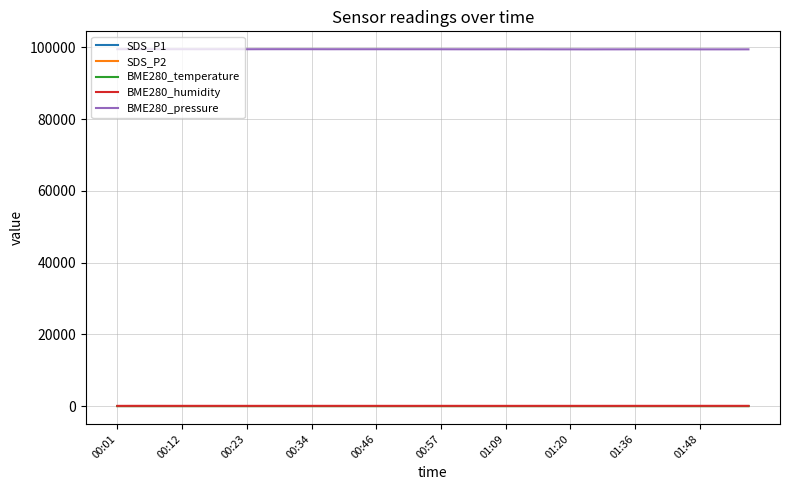

How many distinct data groups are displayed?

5